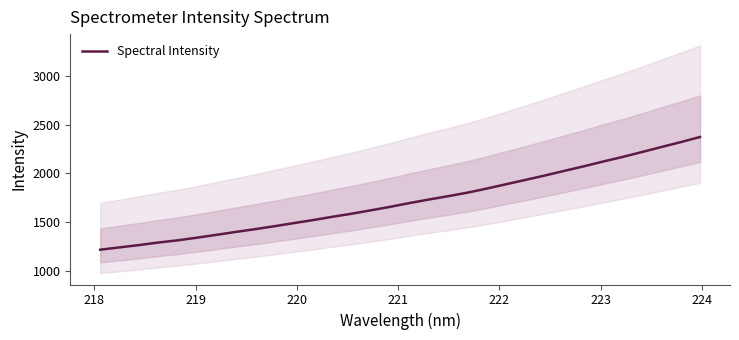

What is the highest value of the Spectral Intensity series?

2373.9